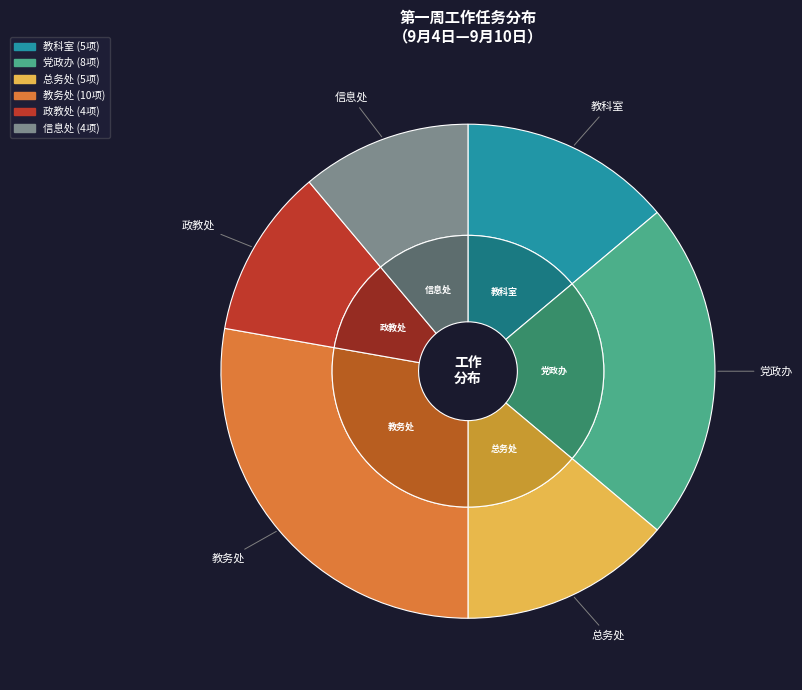

Count the number of slices in the pie.

6